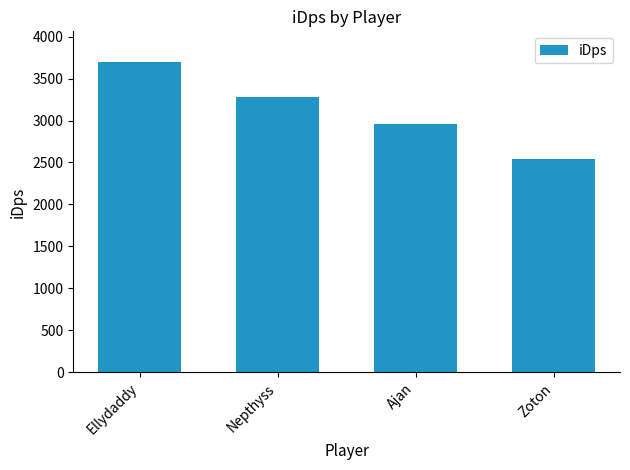

What is the label of the 4th bar from the right?

Ellydaddy